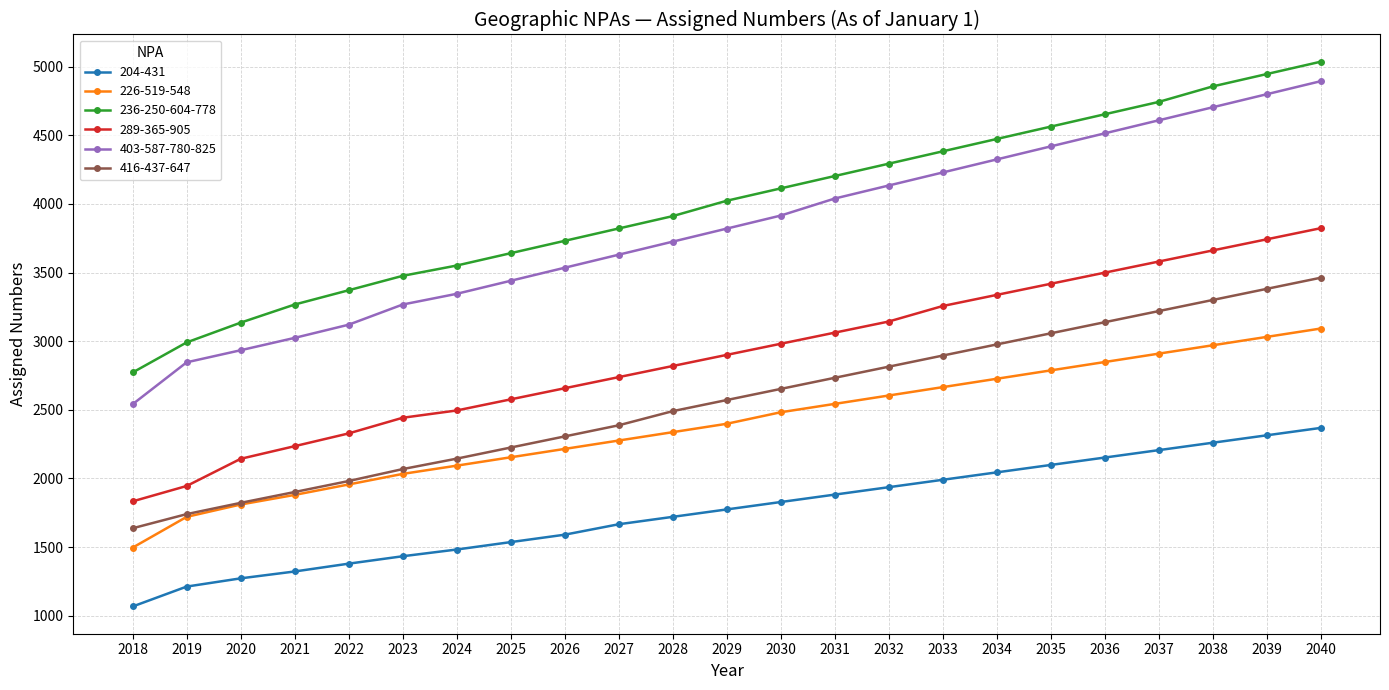

Reading right to left, extract all data points from this chart.

204-431: 2040=2368	2039=2314	2038=2260	2037=2206	2036=2152	2035=2098	2034=2044	2033=1990	2032=1936	2031=1882	2030=1828	2029=1774	2028=1720	2027=1666	2026=1590	2025=1536	2024=1482	2023=1433	2022=1379	2021=1322	2020=1272	2019=1212	2018=1067
226-519-548: 2040=3092	2039=3031	2038=2970	2037=2909	2036=2848	2035=2787	2034=2726	2033=2665	2032=2604	2031=2543	2030=2482	2029=2398	2028=2337	2027=2276	2026=2215	2025=2154	2024=2093	2023=2033	2022=1956	2021=1880	2020=1810	2019=1720	2018=1496
236-250-604-778: 2040=5036	2039=4946	2038=4856	2037=4743	2036=4653	2035=4563	2034=4473	2033=4383	2032=4293	2031=4203	2030=4113	2029=4023	2028=3911	2027=3821	2026=3731	2025=3641	2024=3551	2023=3476	2022=3371	2021=3267	2020=3135	2019=2991	2018=2772
289-365-905: 2040=3823	2039=3742	2038=3661	2037=3580	2036=3499	2035=3418	2034=3337	2033=3256	2032=3143	2031=3062	2030=2981	2029=2900	2028=2819	2027=2738	2026=2657	2025=2576	2024=2495	2023=2442	2022=2328	2021=2235	2020=2143	2019=1945	2018=1833
403-587-780-825: 2040=4894	2039=4799	2038=4704	2037=4609	2036=4514	2035=4419	2034=4324	2033=4229	2032=4134	2031=4039	2030=3915	2029=3820	2028=3725	2027=3630	2026=3535	2025=3440	2024=3345	2023=3267	2022=3120	2021=3024	2020=2934	2019=2846	2018=2541
416-437-647: 2040=3462	2039=3381	2038=3300	2037=3219	2036=3138	2035=3057	2034=2976	2033=2895	2032=2814	2031=2733	2030=2652	2029=2571	2028=2490	2027=2387	2026=2306	2025=2225	2024=2144	2023=2068	2022=1981	2021=1901	2020=1822	2019=1740	2018=1637